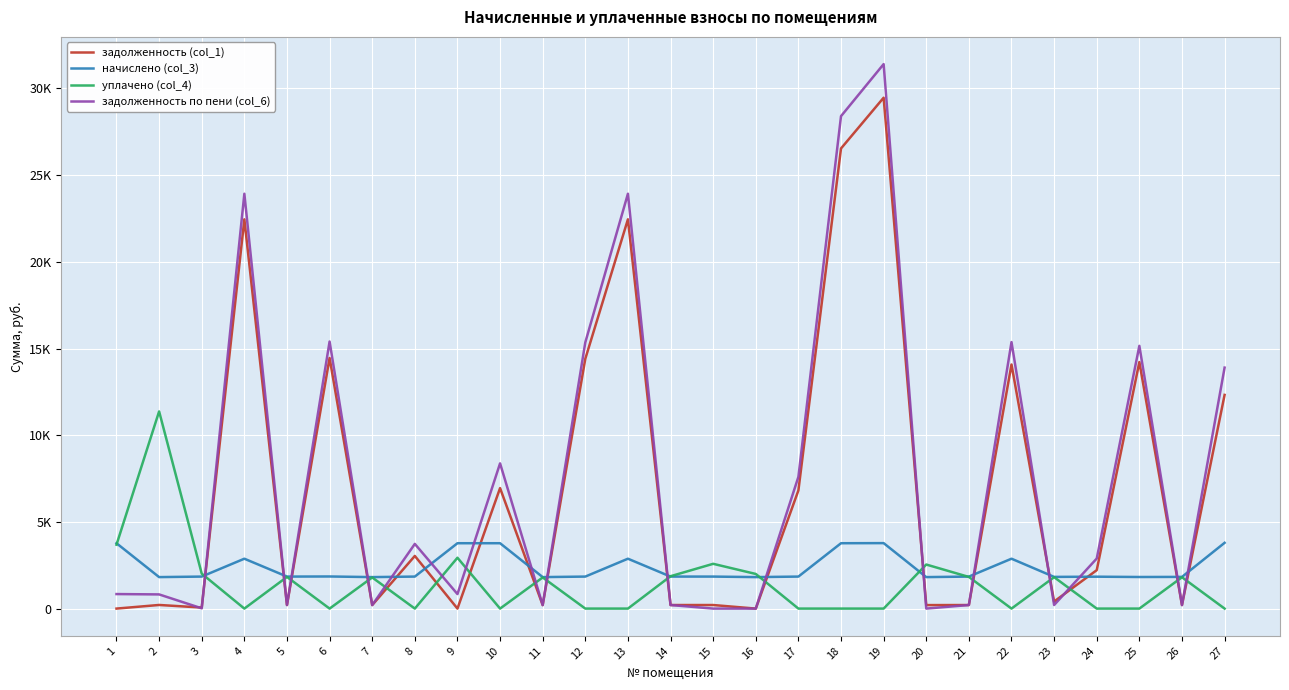

What is the maximum value shown in the chart?

31406.5